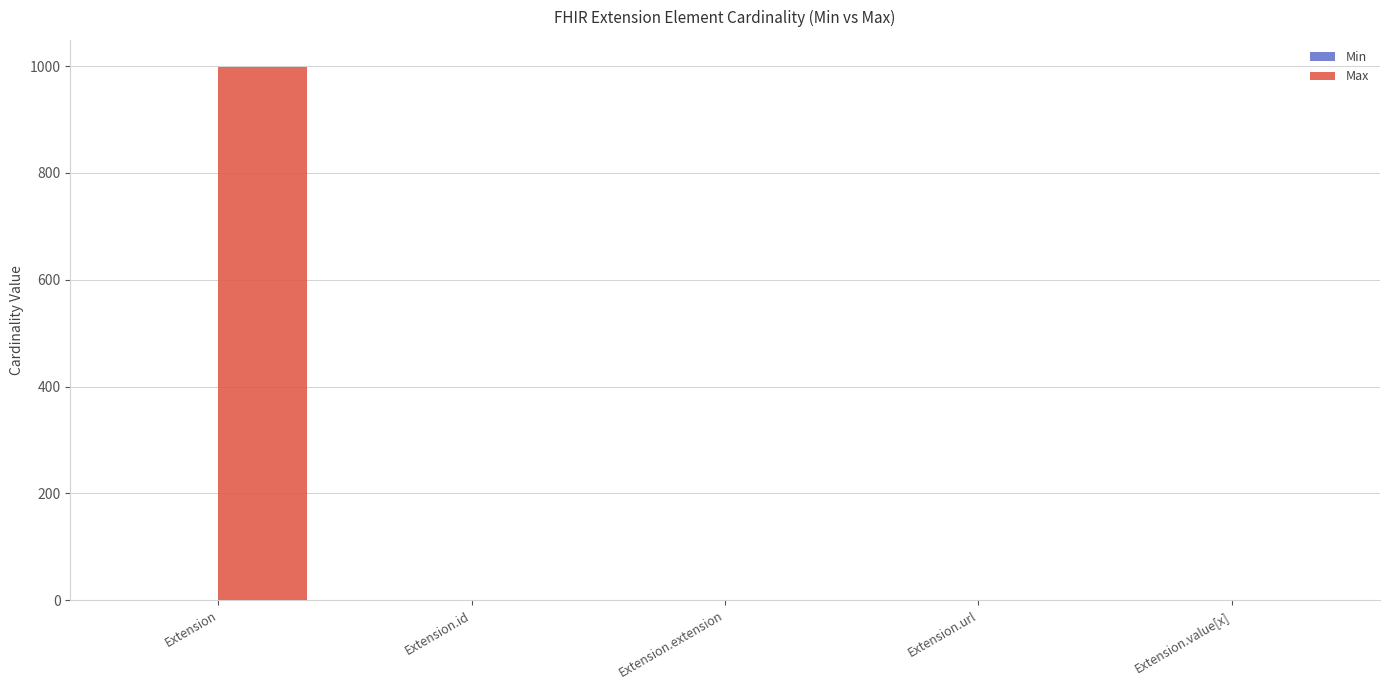

What is the greatest value displayed?

999